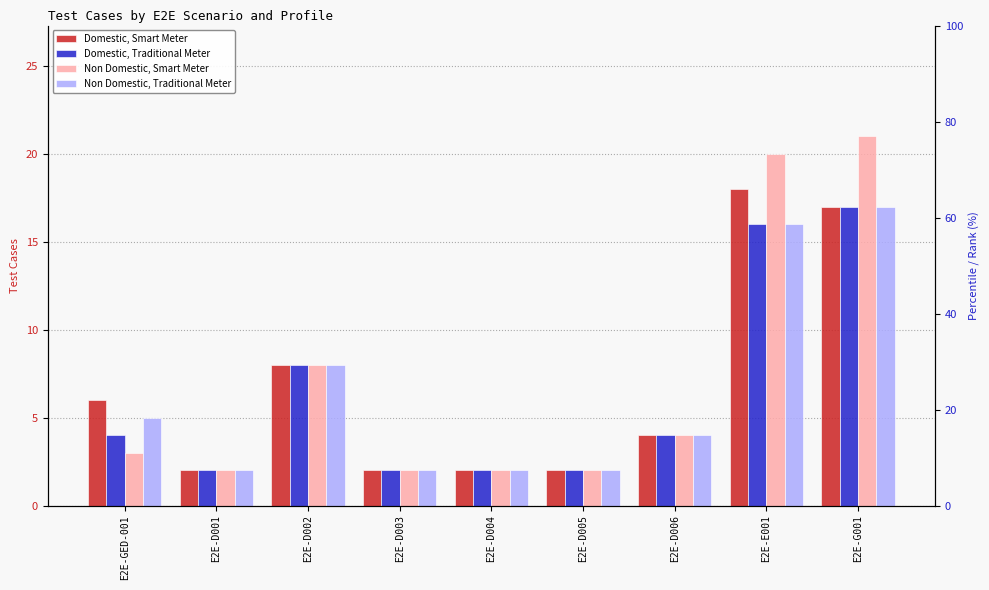

At which label does Non Domestic, Smart Meter reach its peak?

E2E-G001